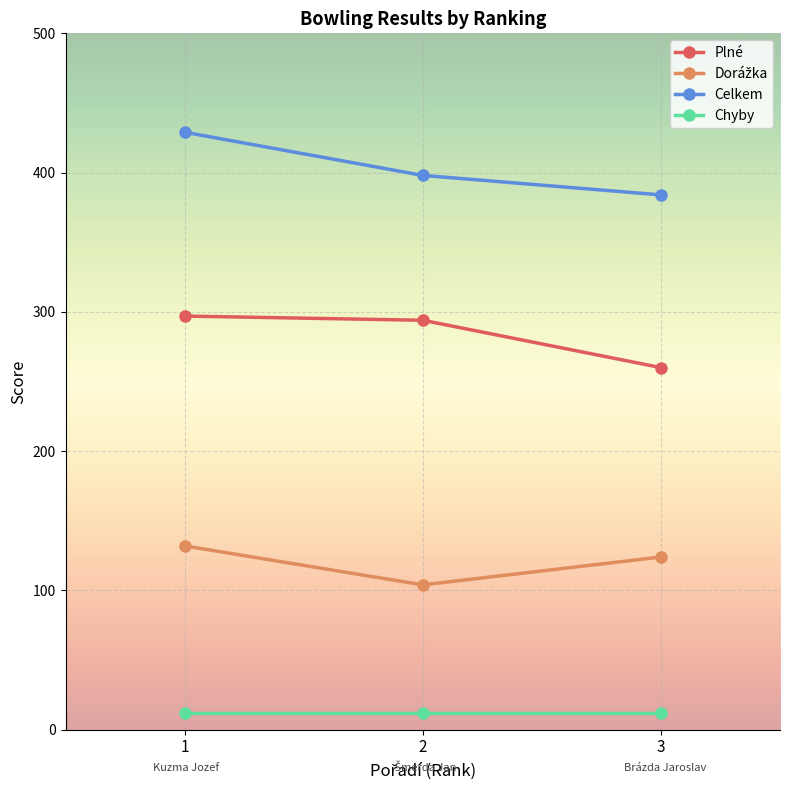

What is the average value of the Plné series?

284